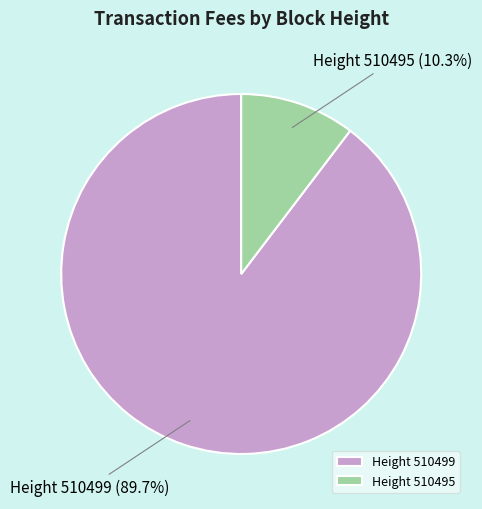

What percentage is NOT represented by Height 510499?

10.3%